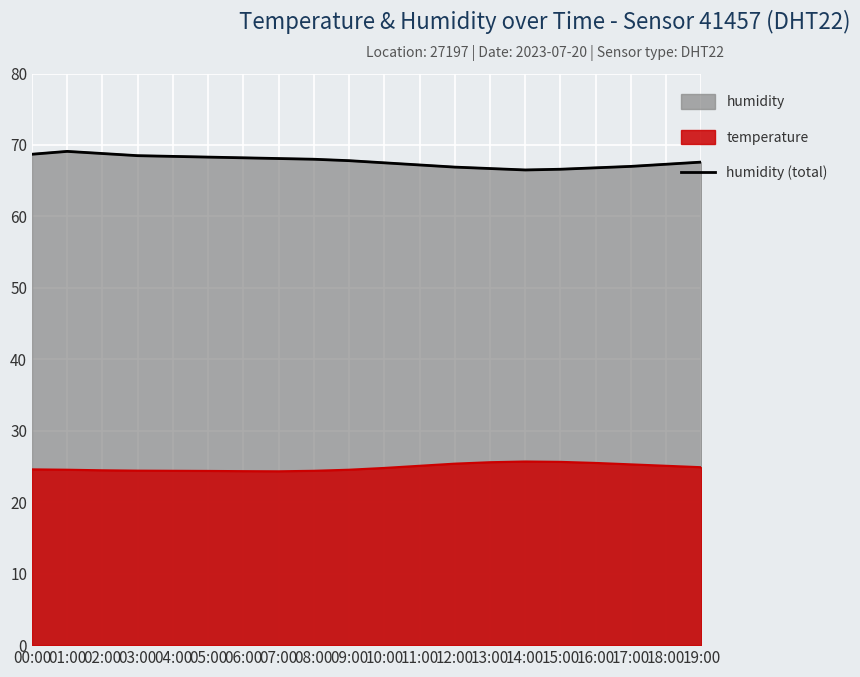

Rank the categories by value from highest to lowest.

01:00, 02:00, 00:00, 03:00, 04:00, 05:00, 06:00, 07:00, 08:00, 09:00, 19:00, 10:00, 18:00, 11:00, 17:00, 12:00, 16:00, 13:00, 15:00, 14:00